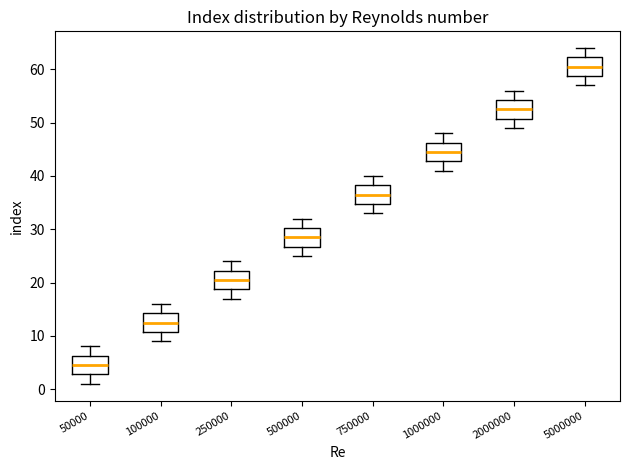

Reading left to right, read every box against the y-axis: the position of its median line, the range the box covers, and the ends of its whiskers. The values are not printed on the chart, so give them approximately, as read against the axis.

50000: median 5, box 3 to 6, whiskers 1 to 8
100000: median 13, box 11 to 14, whiskers 9 to 16
250000: median 21, box 19 to 22, whiskers 17 to 24
500000: median 29, box 27 to 30, whiskers 25 to 32
750000: median 37, box 35 to 38, whiskers 33 to 40
1000000: median 45, box 43 to 46, whiskers 41 to 48
2000000: median 53, box 51 to 54, whiskers 49 to 56
5000000: median 61, box 59 to 62, whiskers 57 to 64